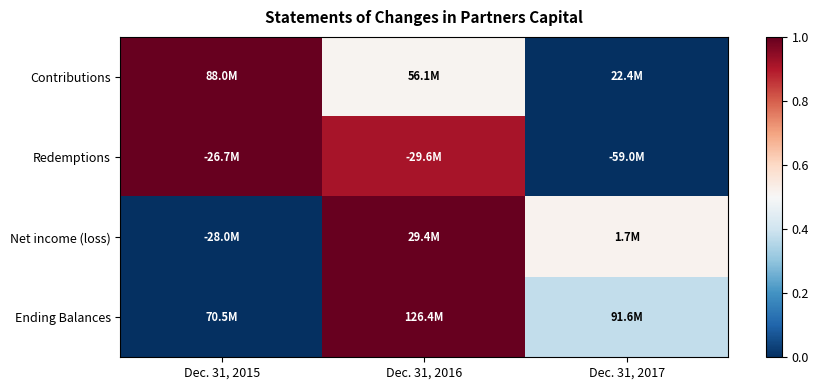

What is the spread (max minus min) of values at Dec. 31, 2016?

0.5